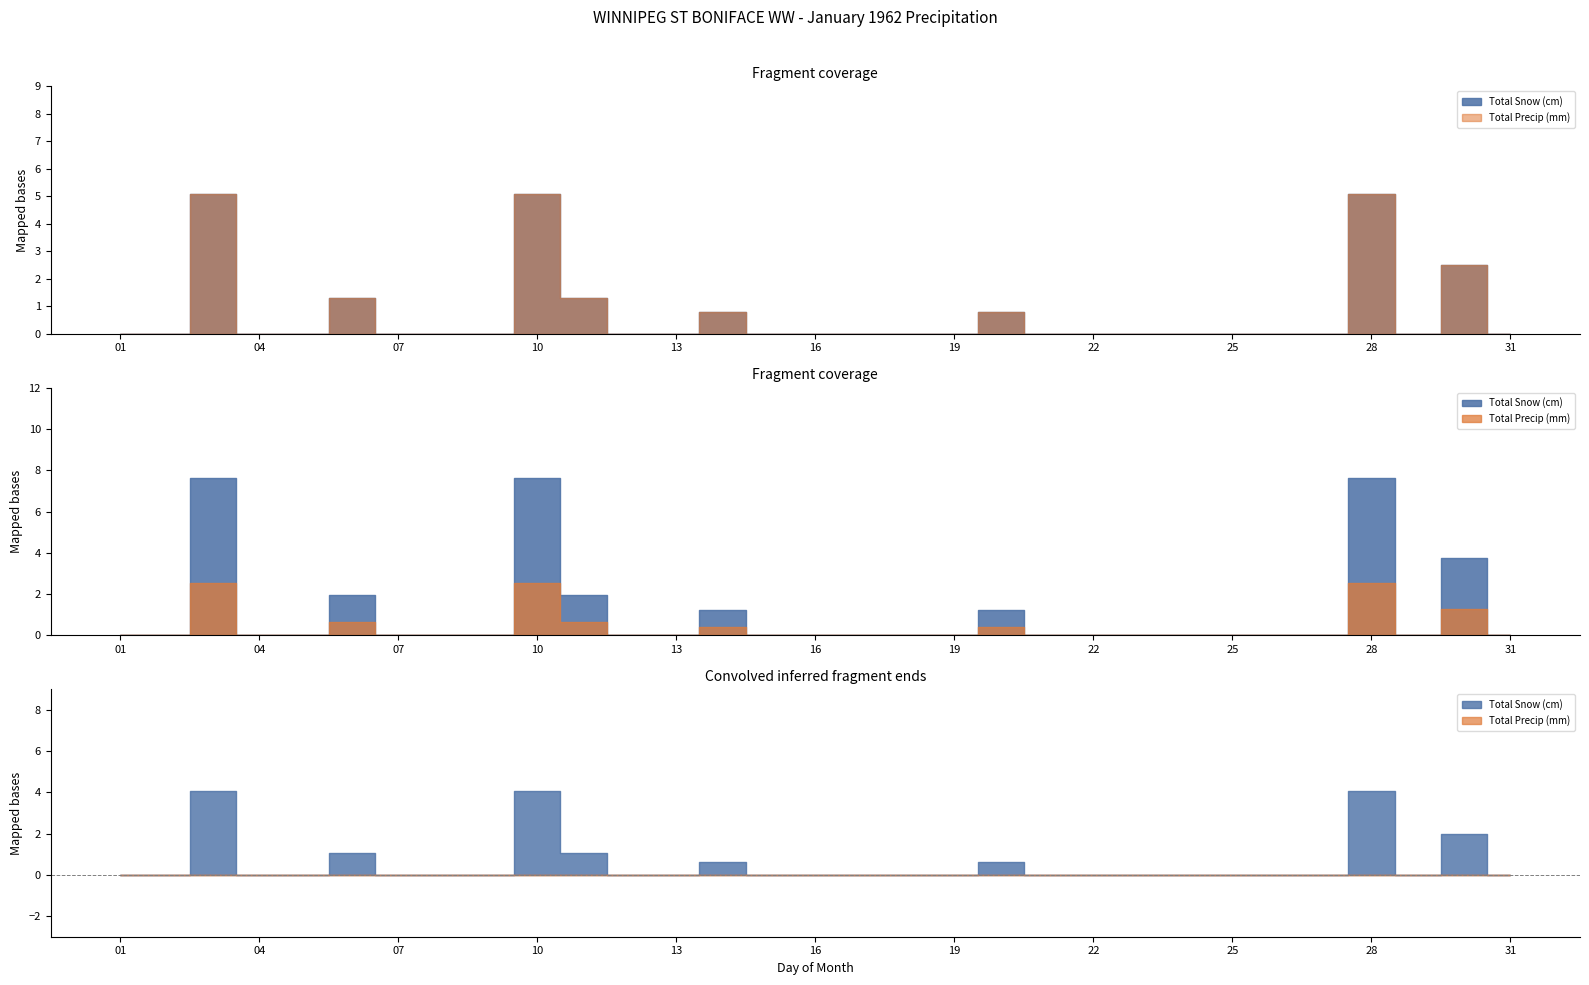

True or false: Total Snow (cm) and Total Precip (mm) cross at least once.

False